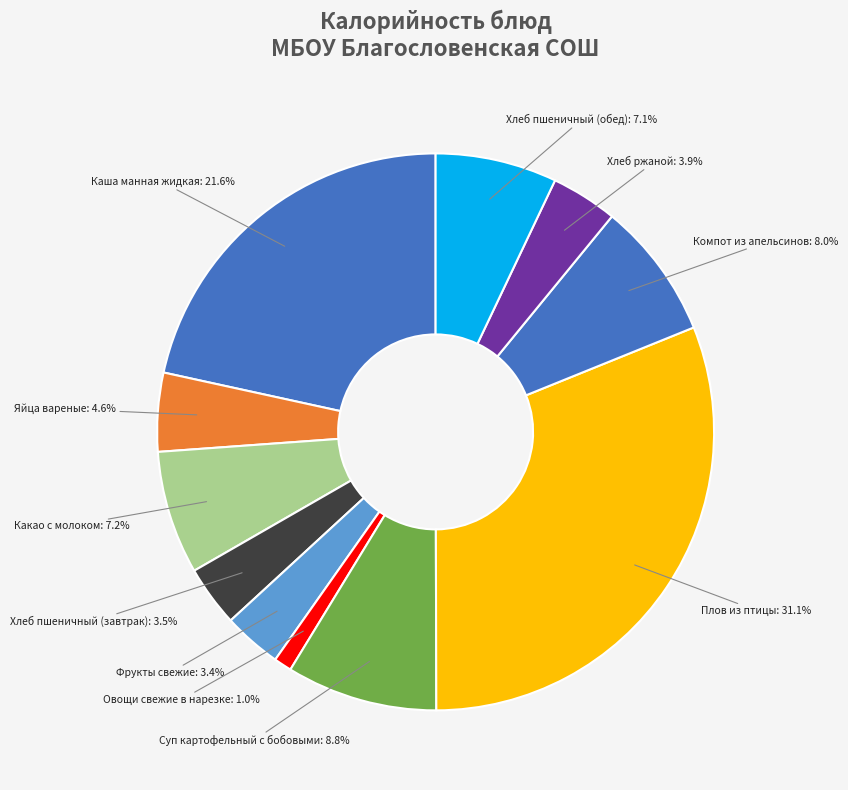

Approximately how many times larger is the value at Хлеб пшеничный (обед) compared to Какао с молоком?

1.0